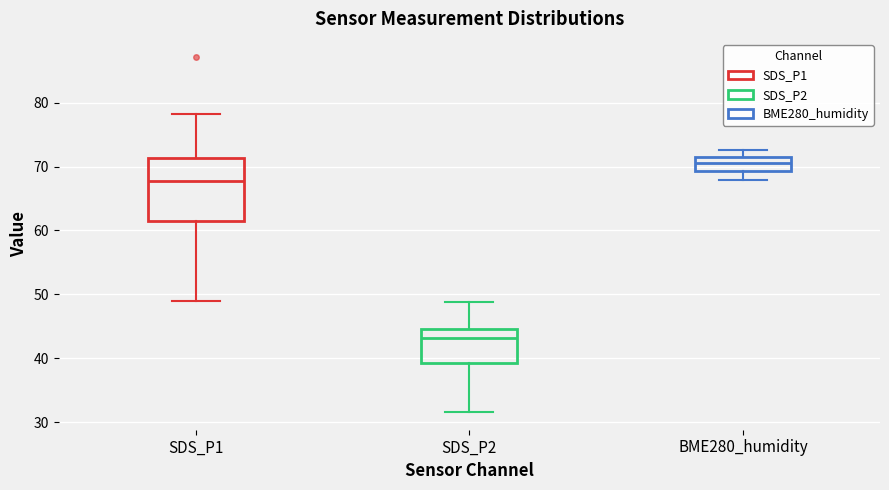

Which box is the tallest, from its lower edge to its upper edge?

SDS_P1